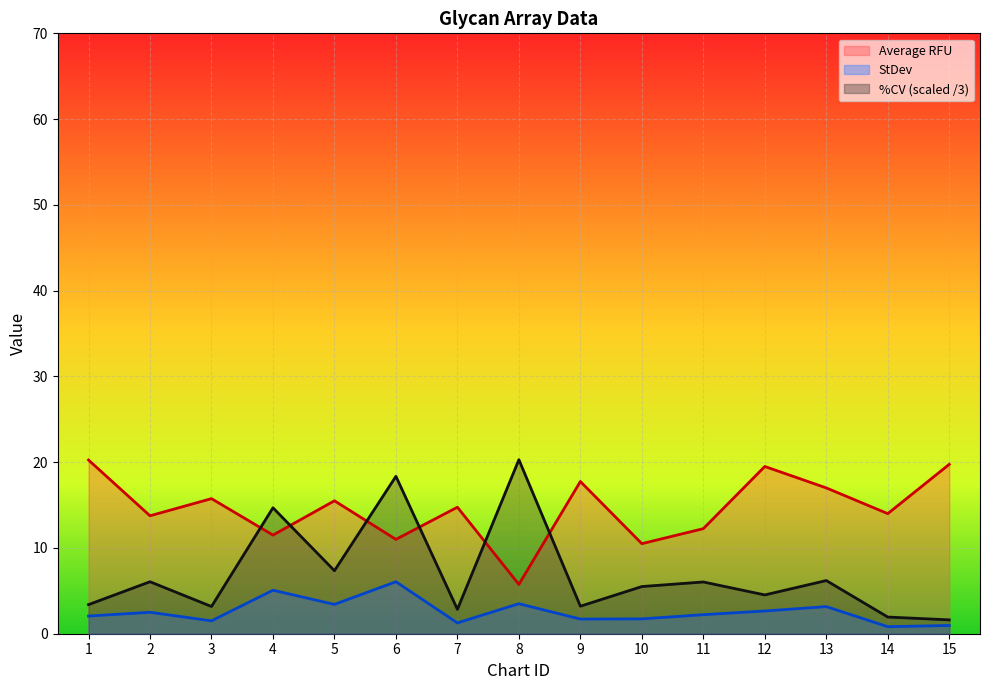

Which series has the largest total across all categories?

Average RFU